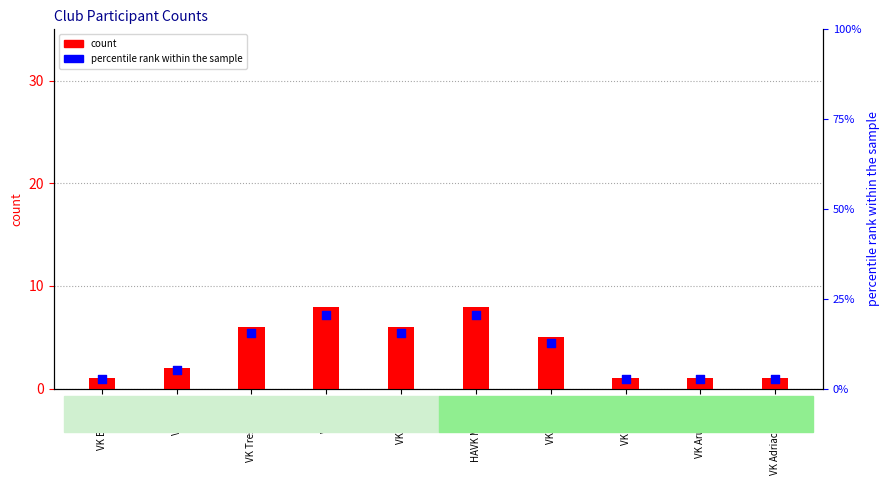

At how many categories does at least one series exceed 17?

2